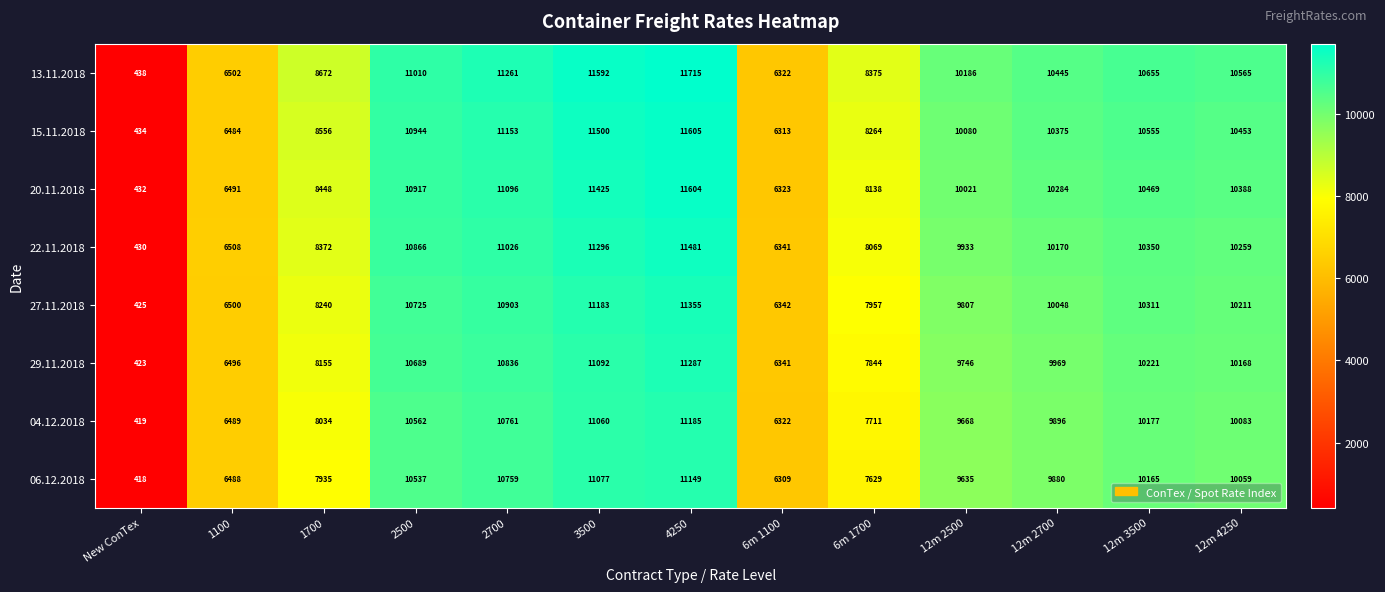

What is the difference between the 15.11.2018 values at New ConTex and 6m 1100?

5879